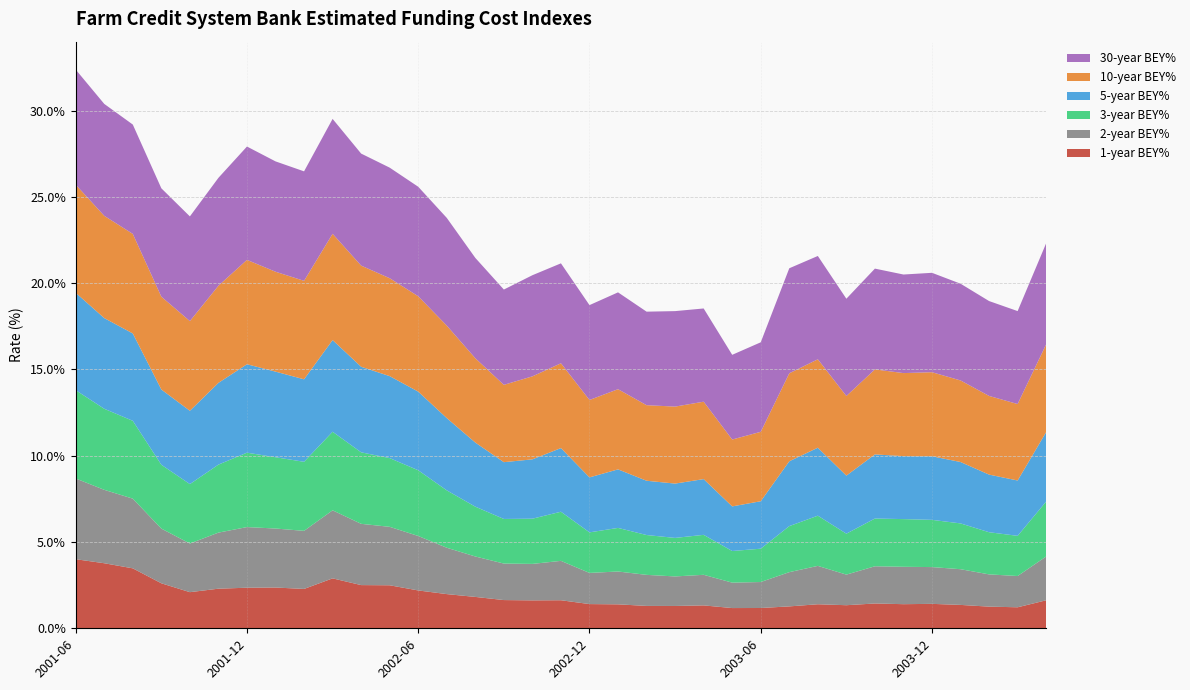

Reading left to right, what are all the values shown in this chart?

1-year BEY%: 4.0	3.8	3.5	2.6	2.1	2.3	2.4	2.4	2.3	2.9	2.5	2.5	2.2	2.0	1.8	1.6	1.6	1.6	1.4	1.4	1.3	1.3	1.3	1.2	1.2	1.3	1.4	1.3	1.4	1.4	1.4	1.4	1.3	1.2	1.6
2-year BEY%: 4.7	4.3	4.0	3.2	2.8	3.2	3.5	3.4	3.4	3.9	3.5	3.4	3.2	2.7	2.3	2.1	2.1	2.3	1.8	1.9	1.8	1.7	1.8	1.5	1.5	2.0	2.2	1.8	2.2	2.2	2.1	2.1	1.9	1.8	2.5
3-year BEY%: 5.1	4.7	4.5	3.7	3.4	3.9	4.3	4.1	4.0	4.6	4.1	4.0	3.8	3.3	2.9	2.6	2.6	2.8	2.3	2.5	2.3	2.2	2.3	1.8	1.9	2.7	2.9	2.4	2.8	2.8	2.7	2.7	2.4	2.3	3.2
5-year BEY%: 5.6	5.3	5.1	4.4	4.2	4.7	5.1	5.0	4.8	5.3	5.0	4.8	4.6	4.2	3.7	3.3	3.4	3.7	3.2	3.4	3.1	3.1	3.2	2.6	2.8	3.8	3.9	3.4	3.7	3.6	3.7	3.6	3.3	3.2	4.0
10-year BEY%: 6.3	5.9	5.8	5.4	5.2	5.6	6.0	5.8	5.7	6.2	5.9	5.7	5.5	5.4	4.9	4.5	4.8	4.9	4.5	4.6	4.4	4.5	4.5	3.9	4.0	5.1	5.1	4.6	4.9	4.8	4.9	4.7	4.6	4.4	5.1
30-year BEY%: 6.7	6.5	6.3	6.3	6.1	6.3	6.6	6.4	6.3	6.7	6.5	6.4	6.3	6.2	5.8	5.5	5.9	5.8	5.5	5.6	5.4	5.5	5.4	4.9	5.2	6.1	6.0	5.6	5.8	5.7	5.8	5.6	5.5	5.4	5.9